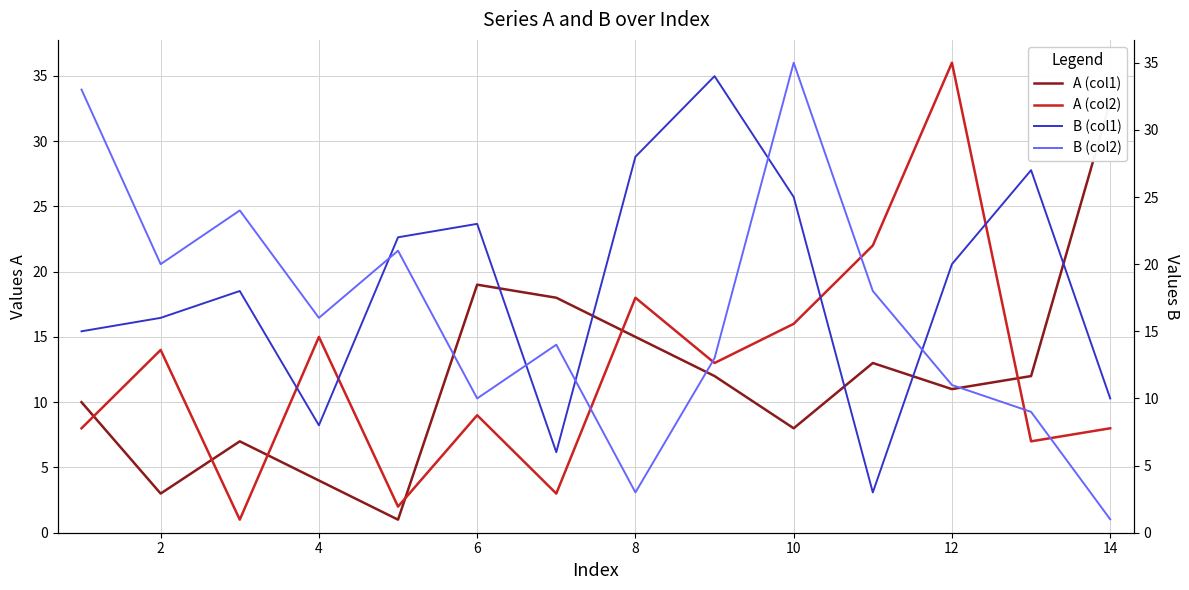

Reading right to left, what are all the values shown in this chart?

A (col1): 33	12	11	13	8	12	15	18	19	1	4	7	3	10
A (col2): 8	7	36	22	16	13	18	3	9	2	15	1	14	8
B (col1): 10	27	20	3	25	34	28	6	23	22	8	18	16	15
B (col2): 1	9	11	18	35	13	3	14	10	21	16	24	20	33